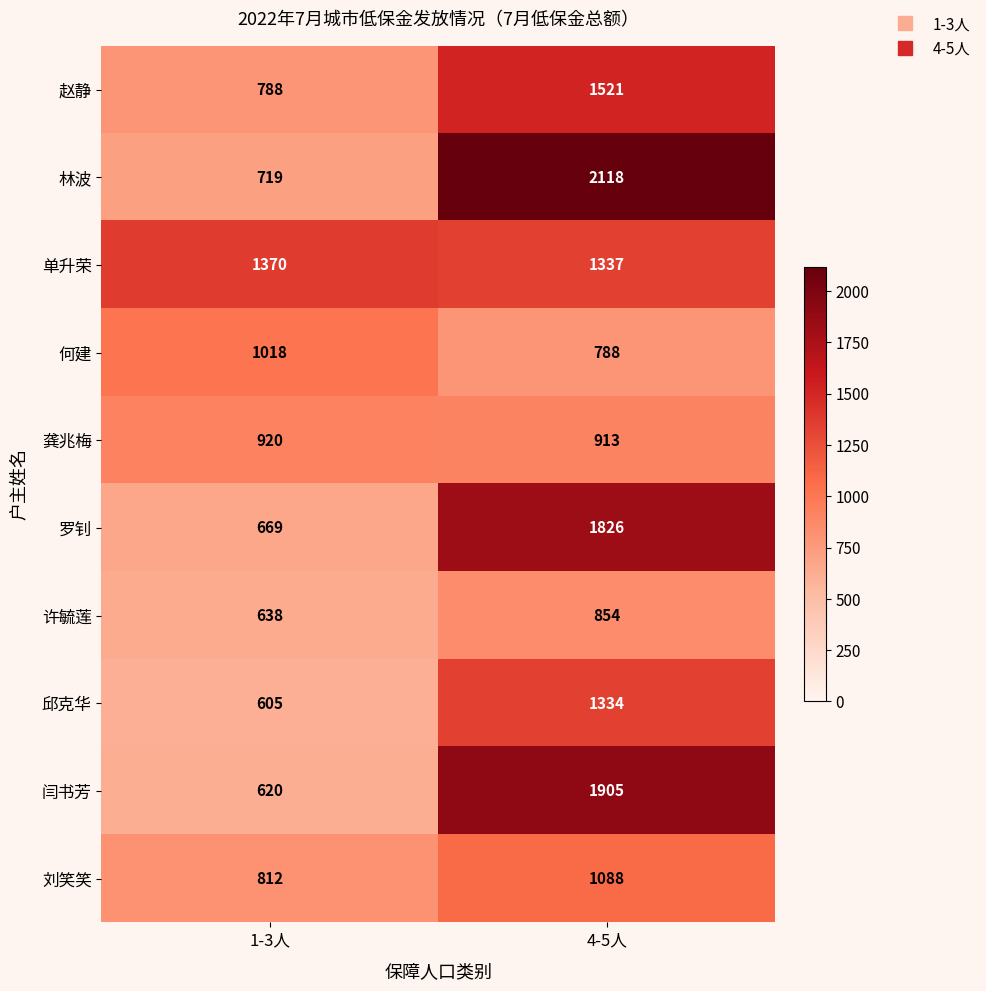

What is the minimum value shown in the chart?

605